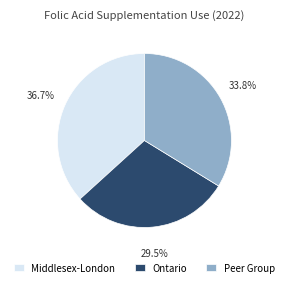

What is the total percentage of Peer Group and Middlesex-London?

70.5%